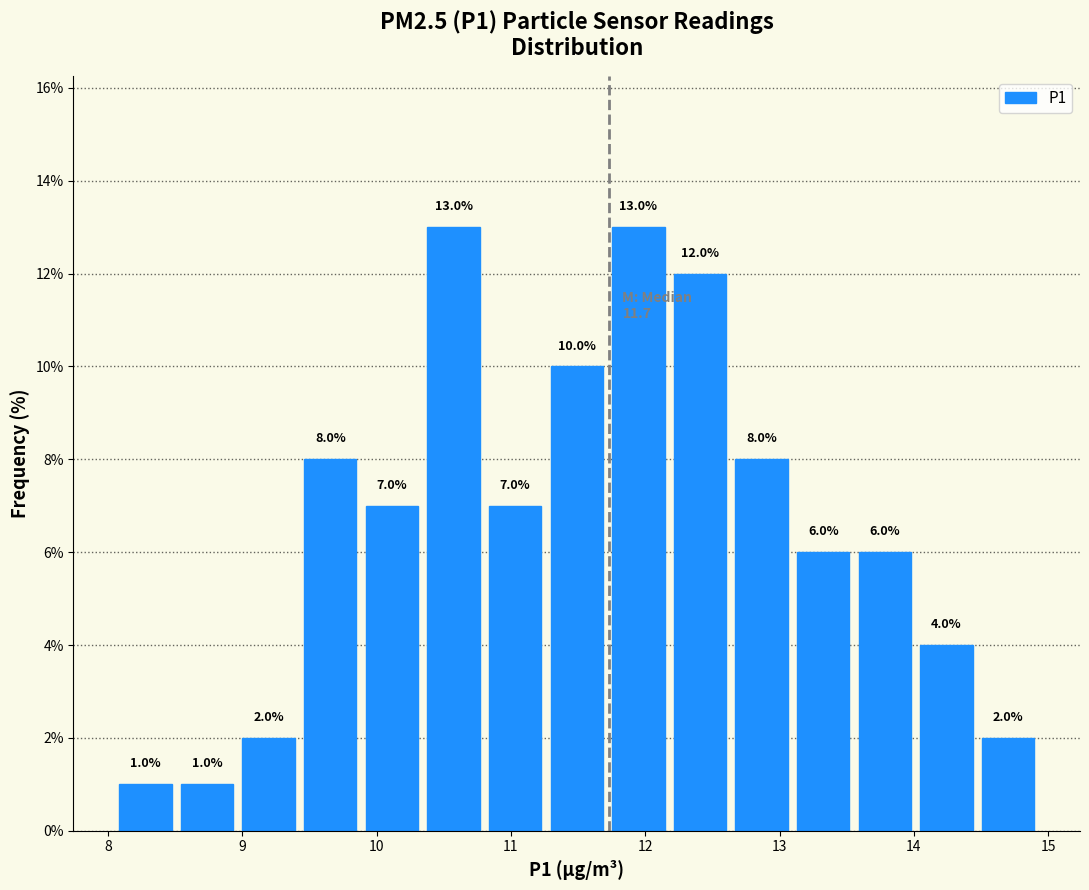

How tall is the bar that spans 14.0 to 14.5 on the x-axis? The bar edges are not printed on the chart, so give them approximately, as read against the axis.

4.0